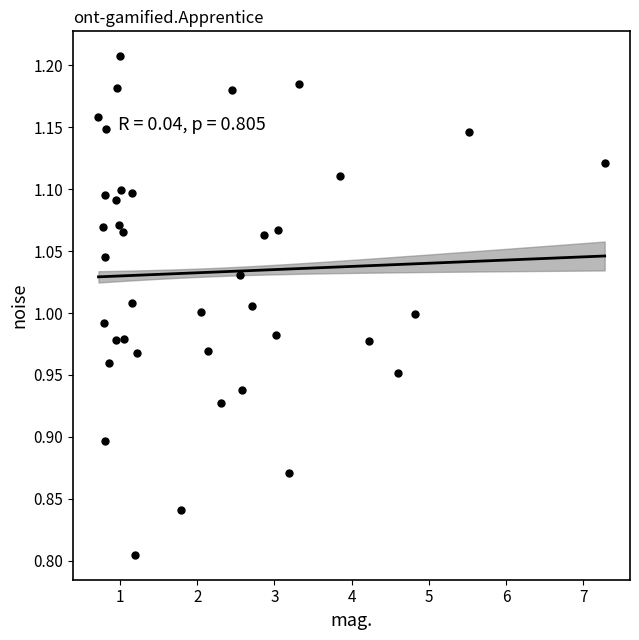

What is the range of Y values (max minus min)?

0.4